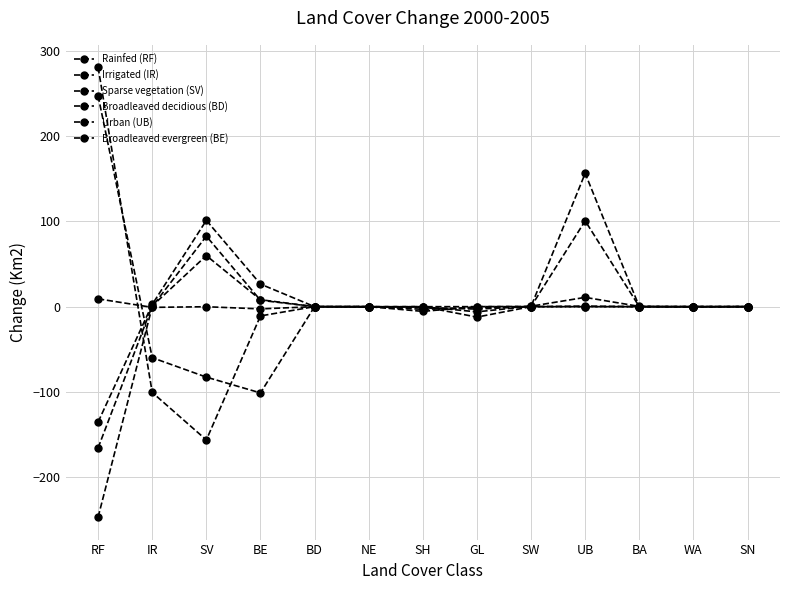

What is the label of the 12th point from the left?

WA